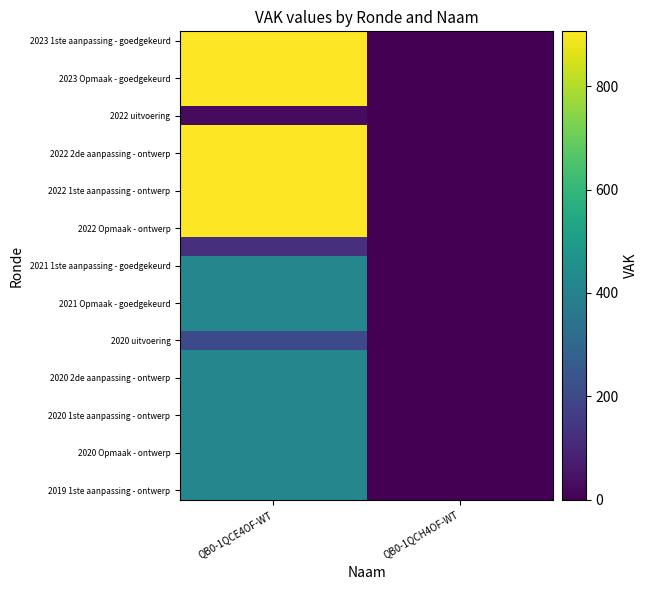

At how many categories does at least one series exceed 120?

1